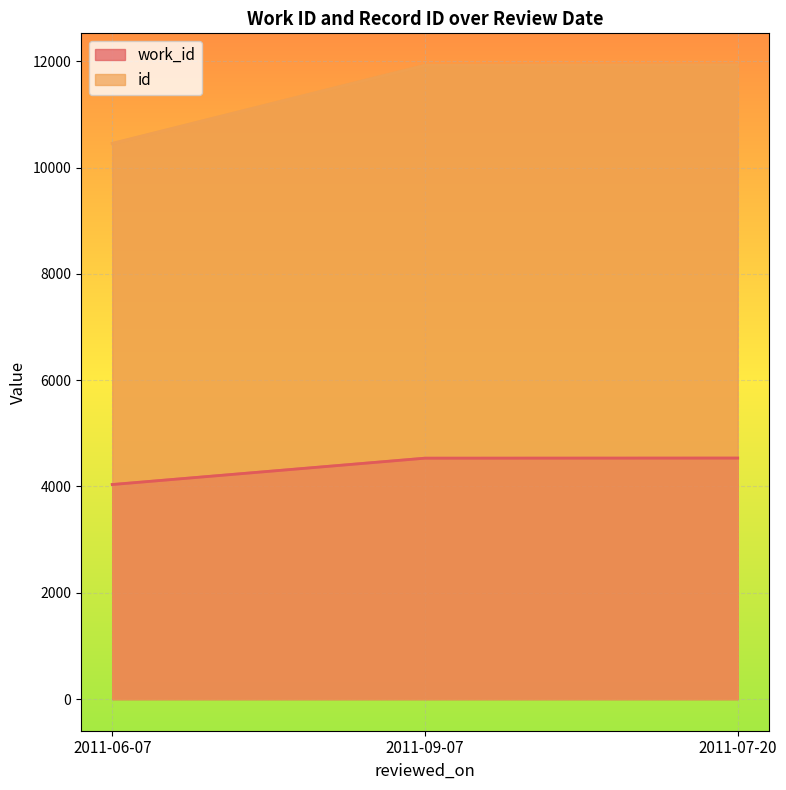

How many data points does each series have?

3